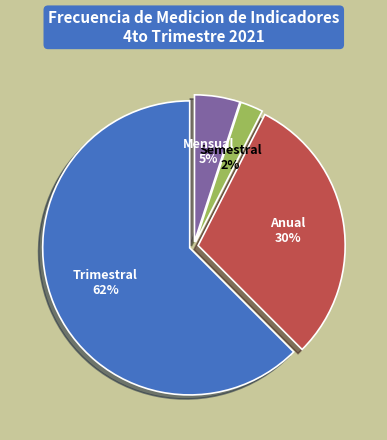

Combined, do Trimestral and Mensual account for over 50%?

Yes